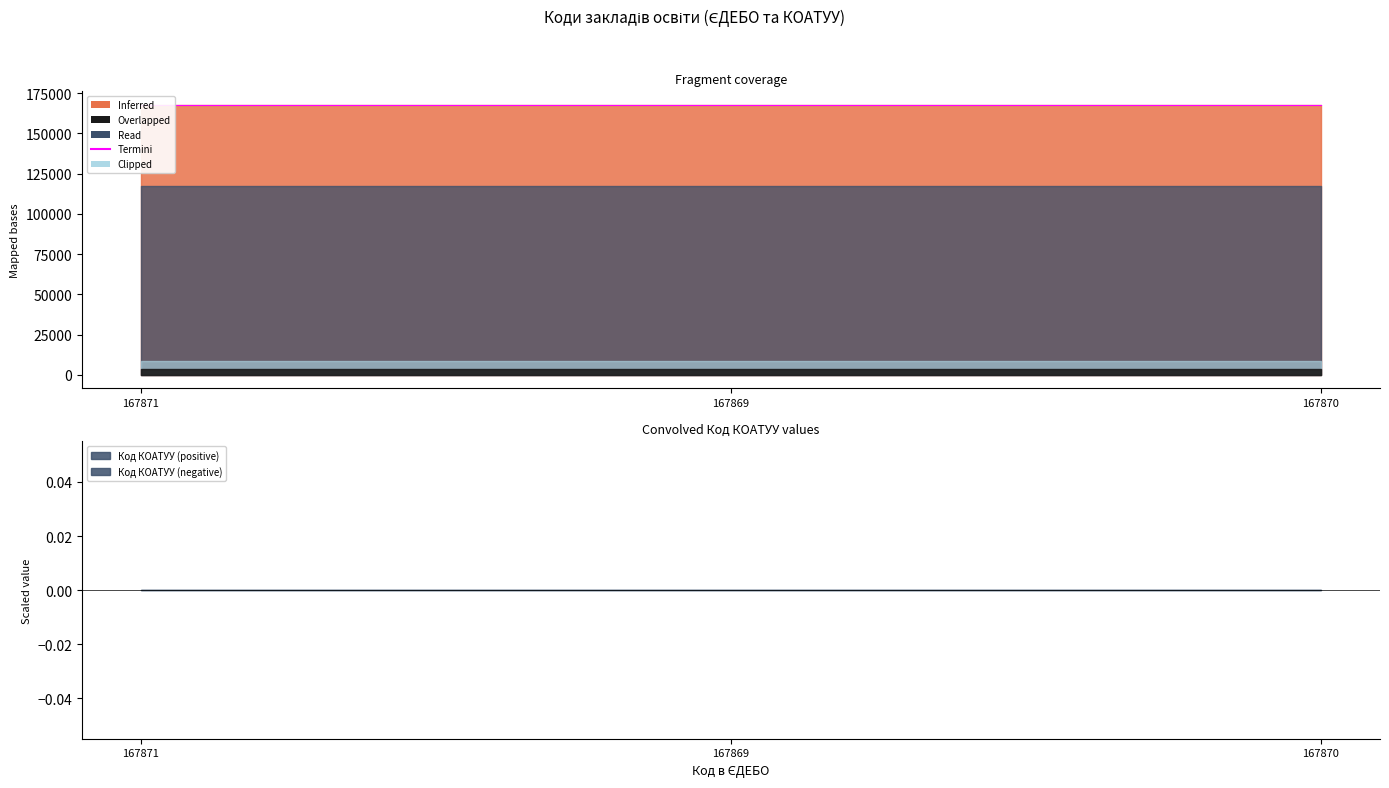

At which label does the data first exceed 167870?

167871